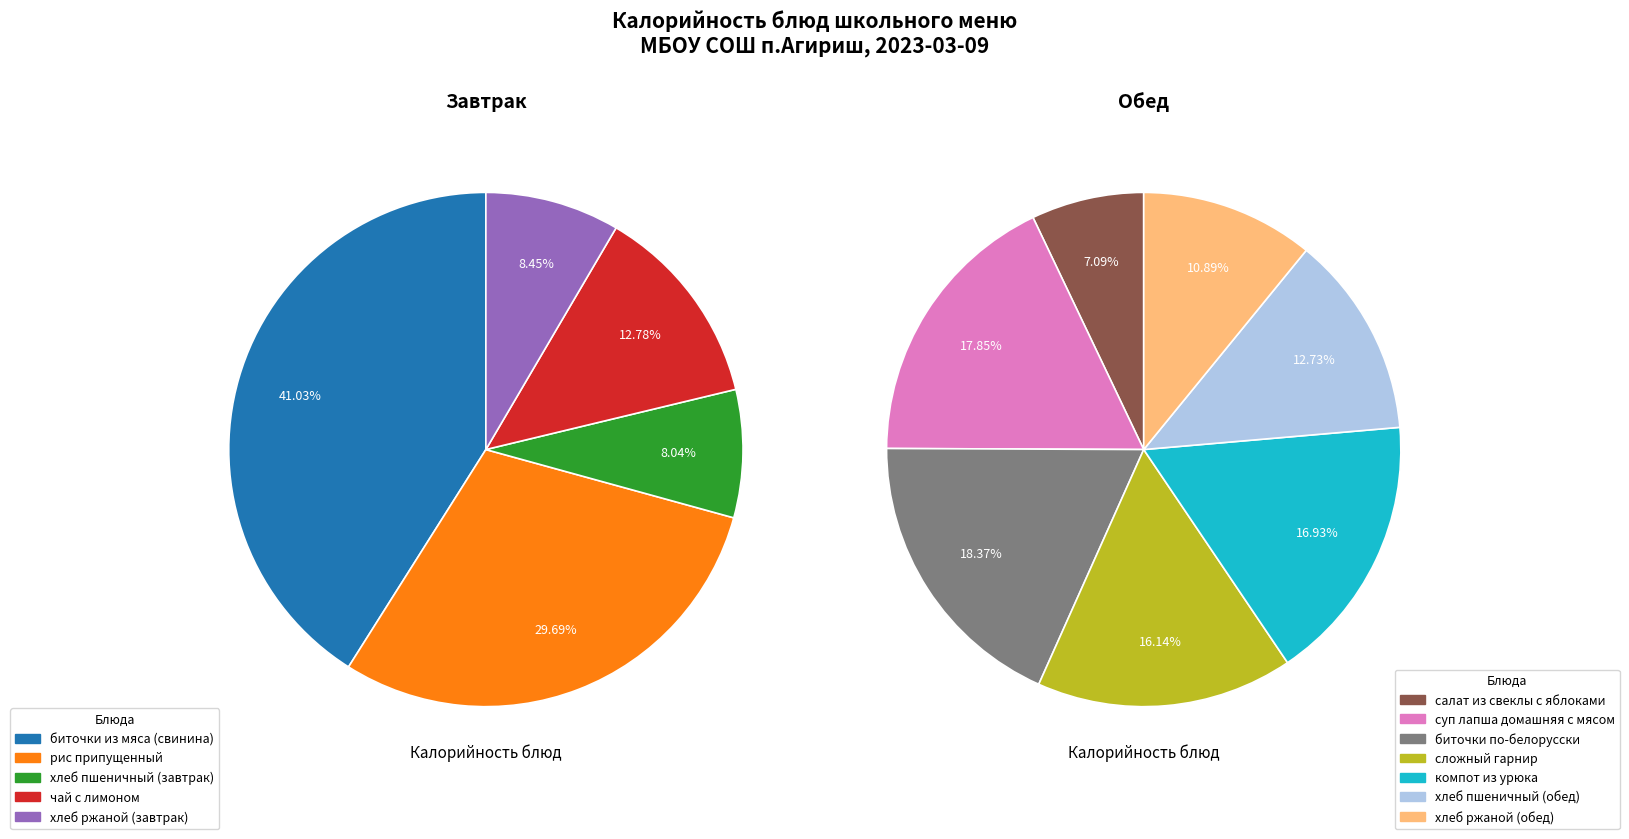

How many slices are in this pie chart?

12